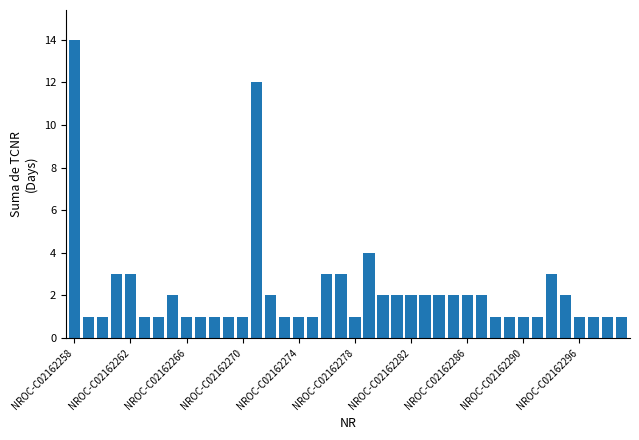

What is the sum of all values?

88